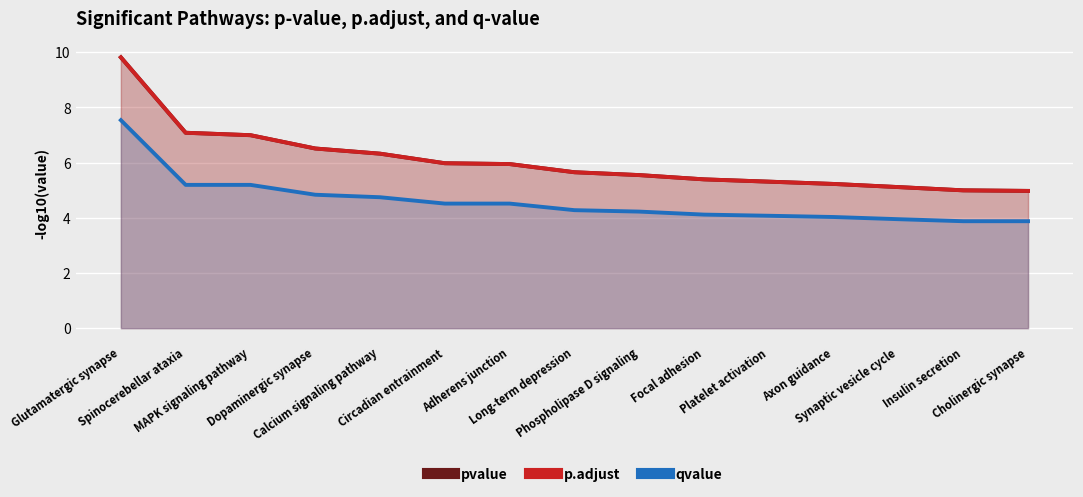

At how many categories does at least one series exceed 4?

15